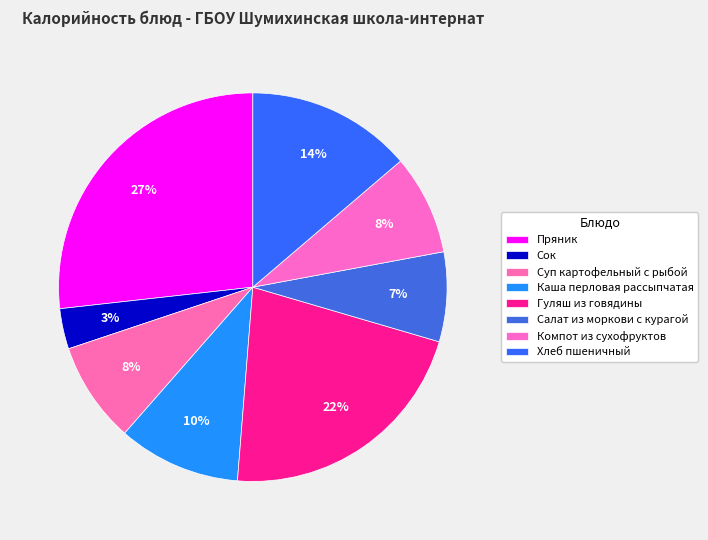

What is the change in value from Салат из моркови с курагой to Хлеб пшеничный?

+86.0